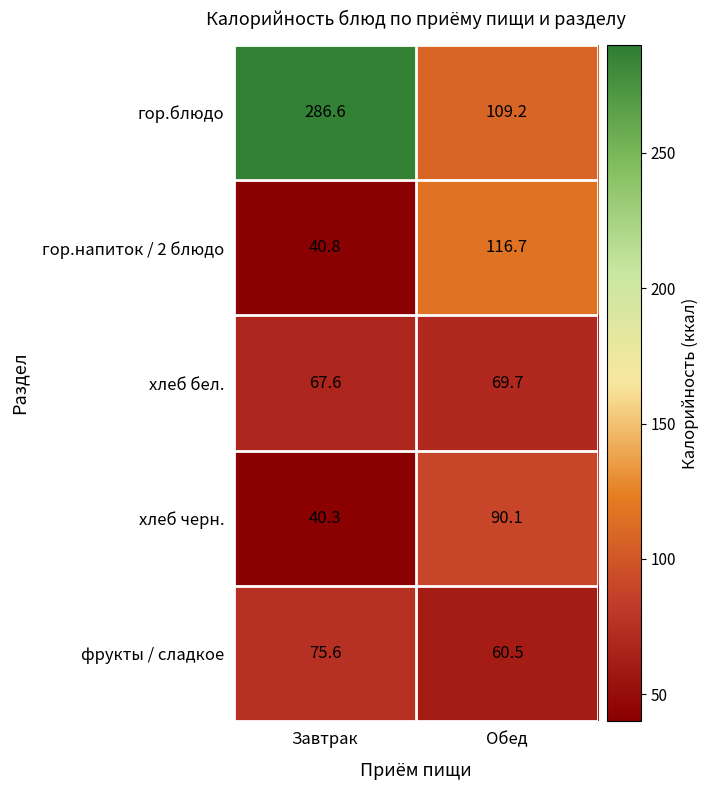

What is the smallest value displayed?

40.3